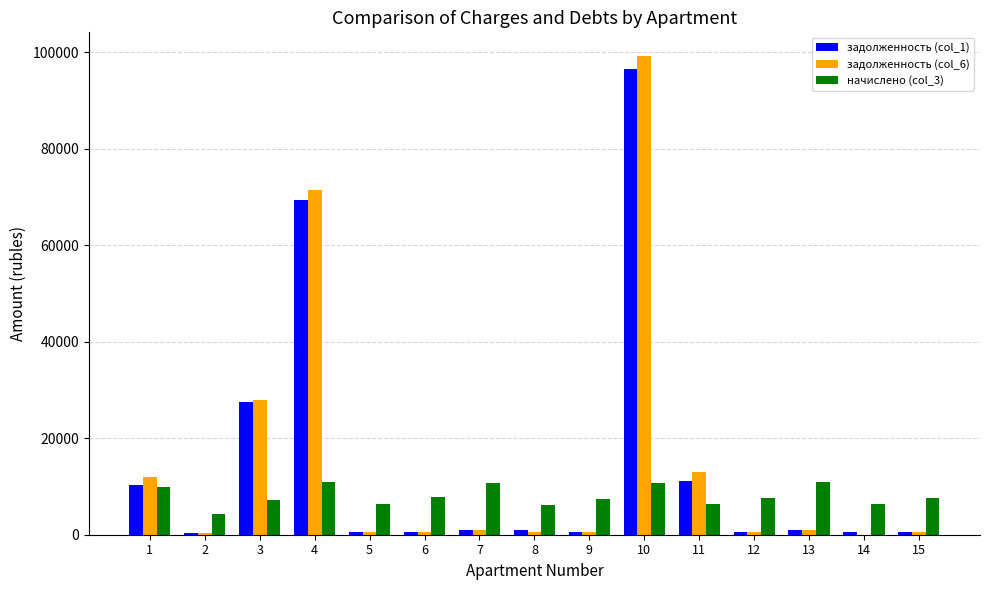

What is the greatest value displayed?

99154.6